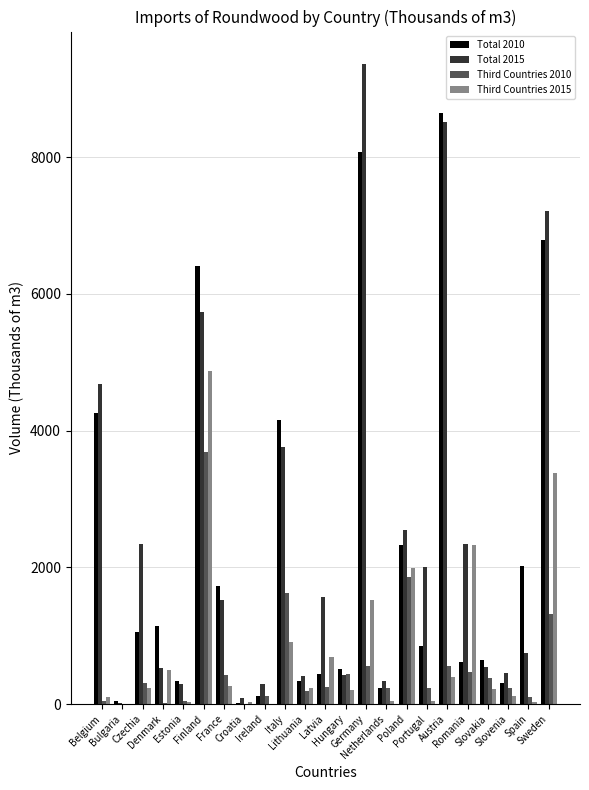

How many distinct data groups are displayed?

4